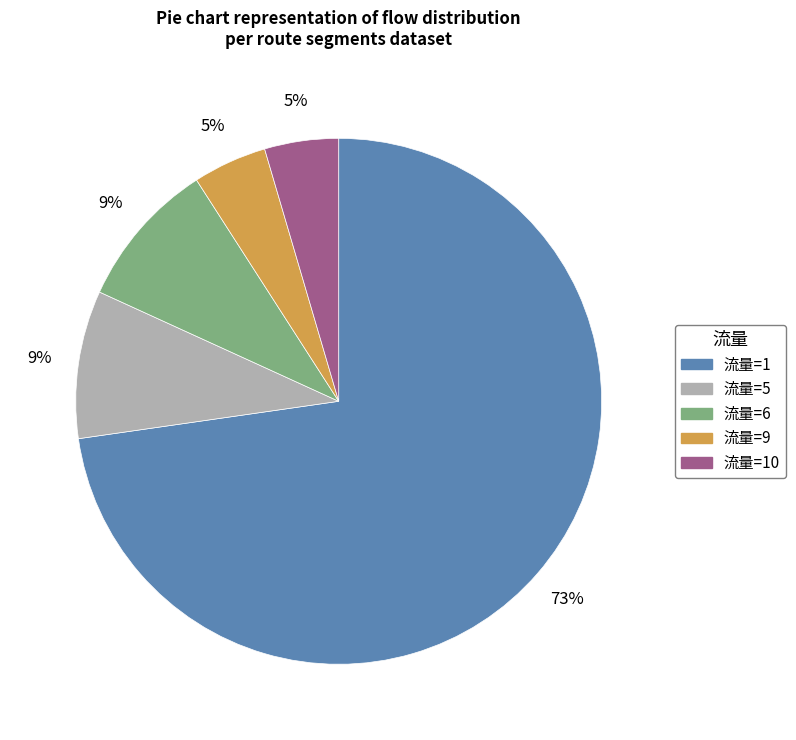

Does any single category account for the majority?

Yes